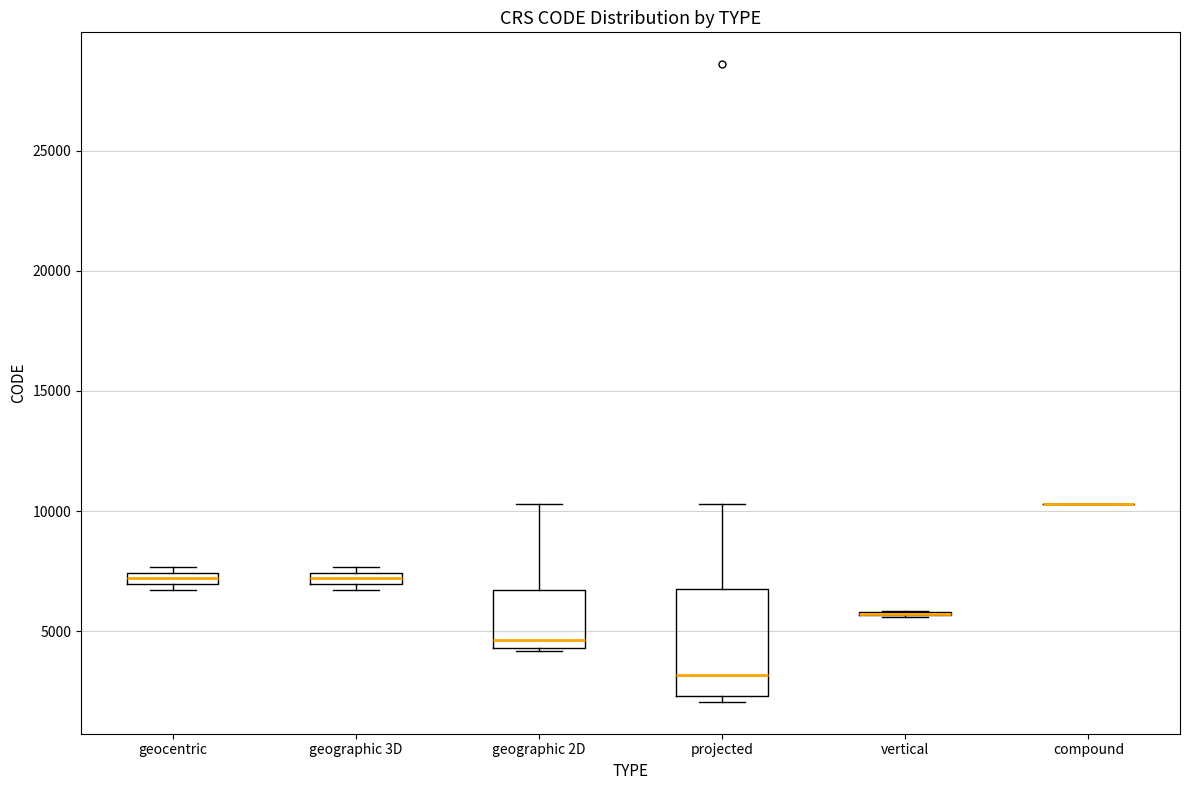

Which box is the tallest, from its lower edge to its upper edge?

projected